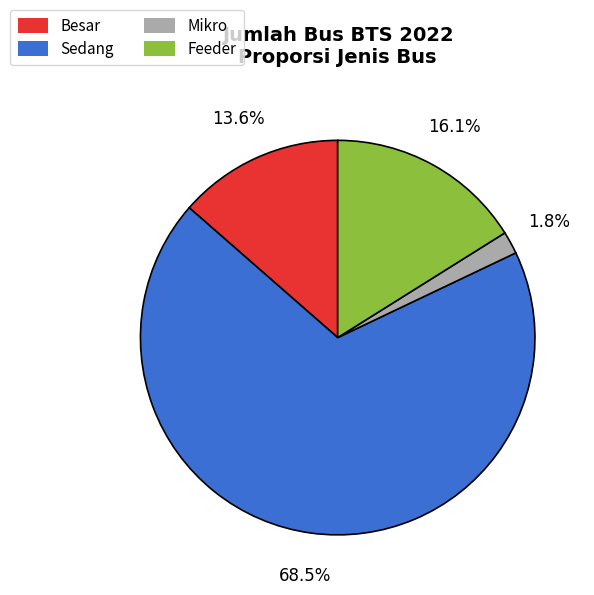

Is Besar the majority of the pie?

No